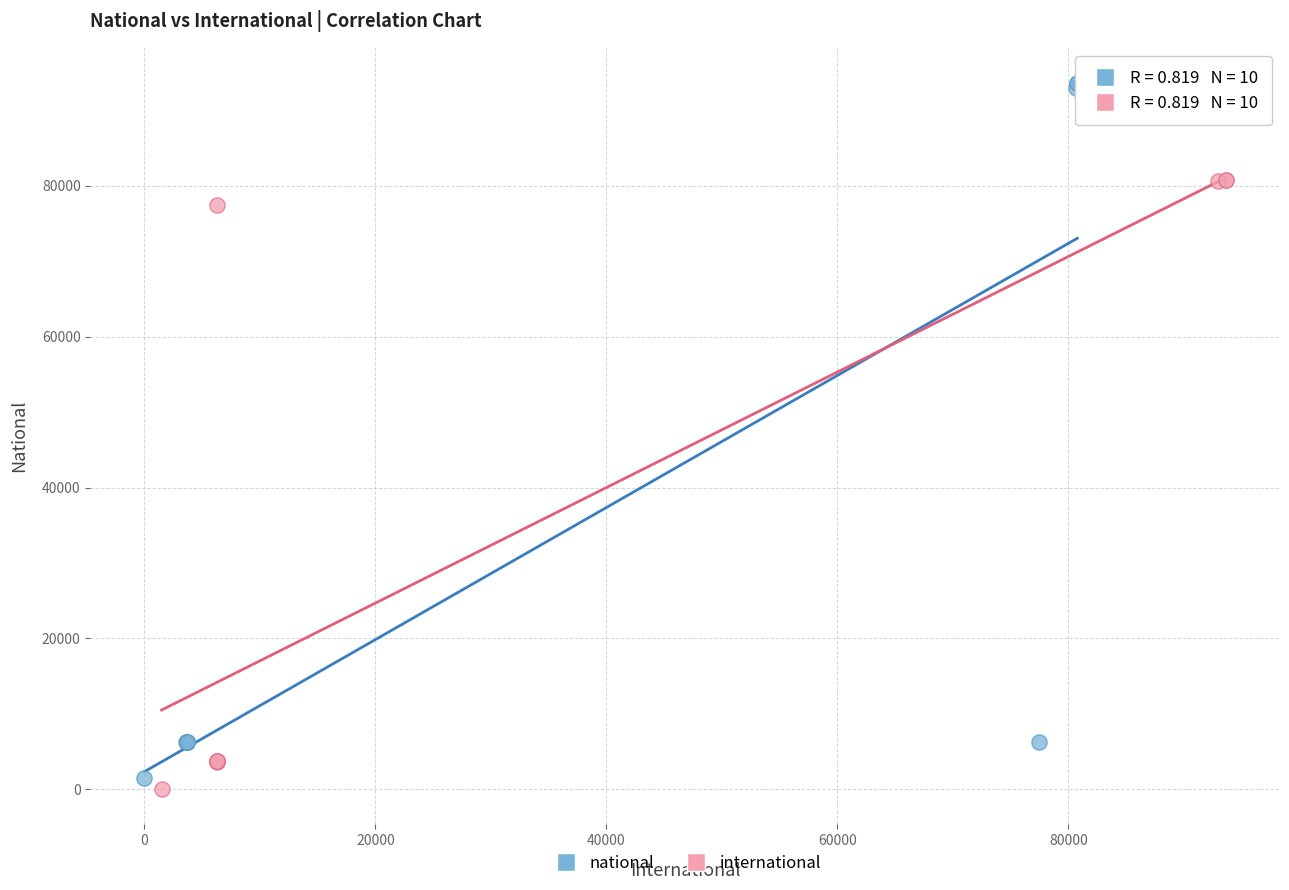

Which series reaches the maximum Y coordinate?

national